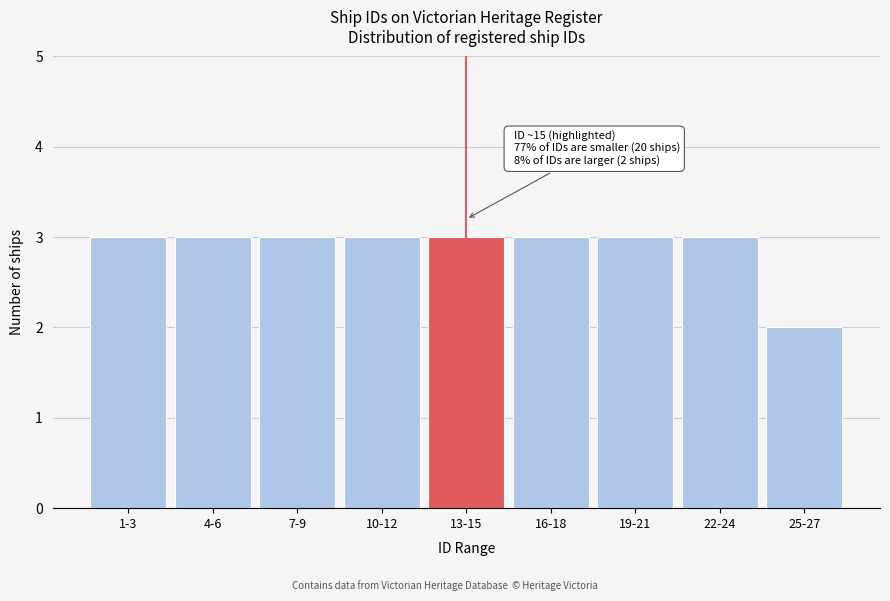

Reading left to right, list all the values displayed in this chart.

3	3	3	3	3	3	3	3	2